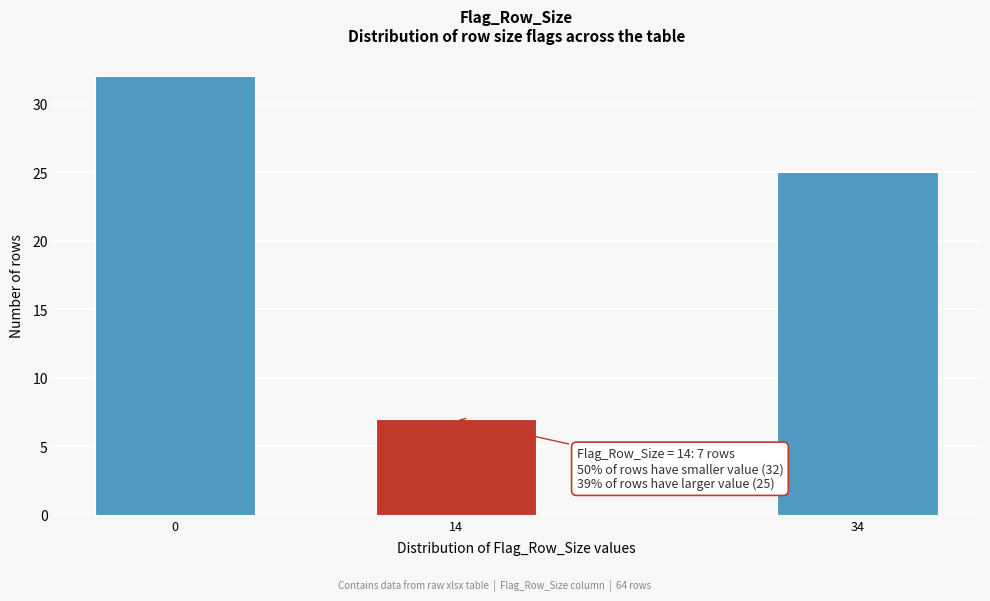

Reading left to right, transcribe all the data shown in this chart.

32	7	25